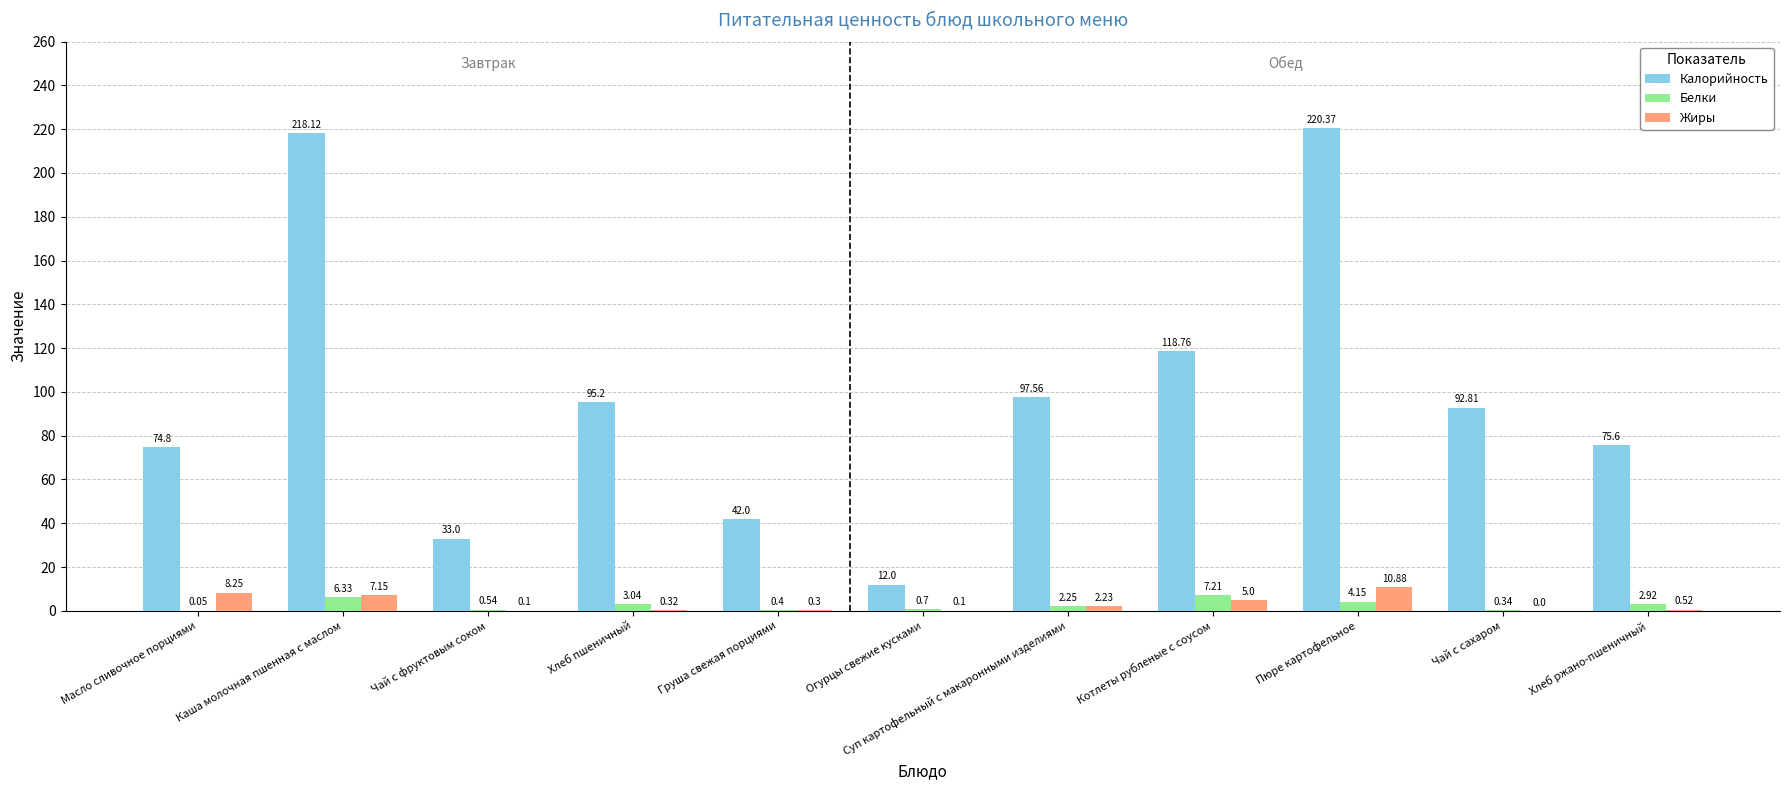

Between Масло сливочное порциями and Хлеб пшеничный, which series saw the biggest shift?

Калорийность